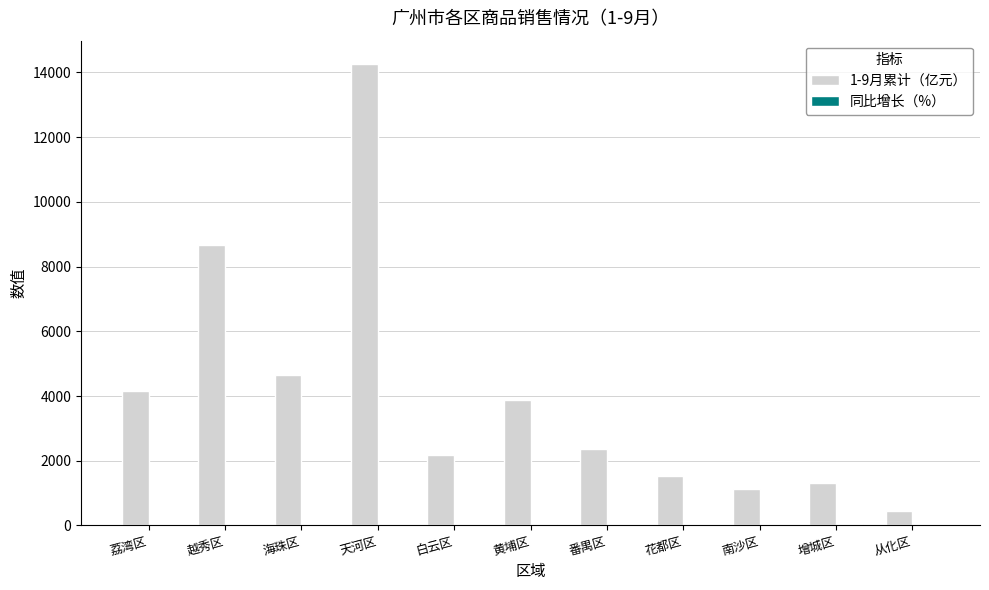

Which series has the largest total across all categories?

1-9月累计（亿元）